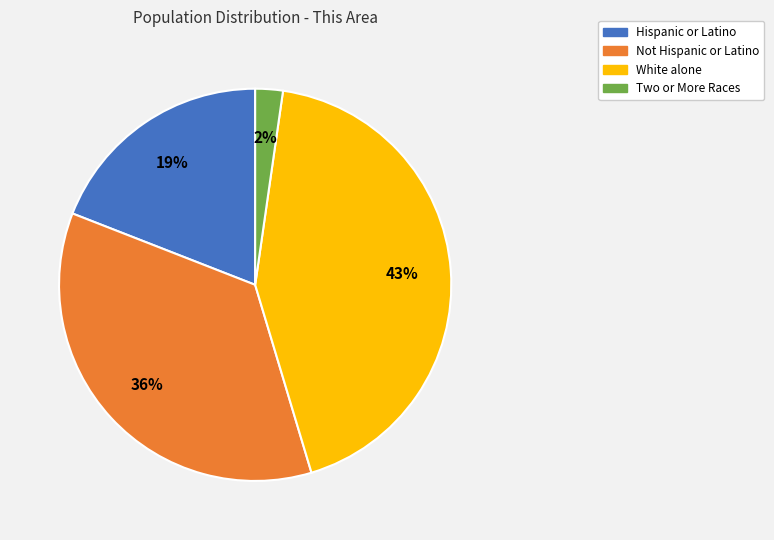

Count the number of slices in the pie.

4